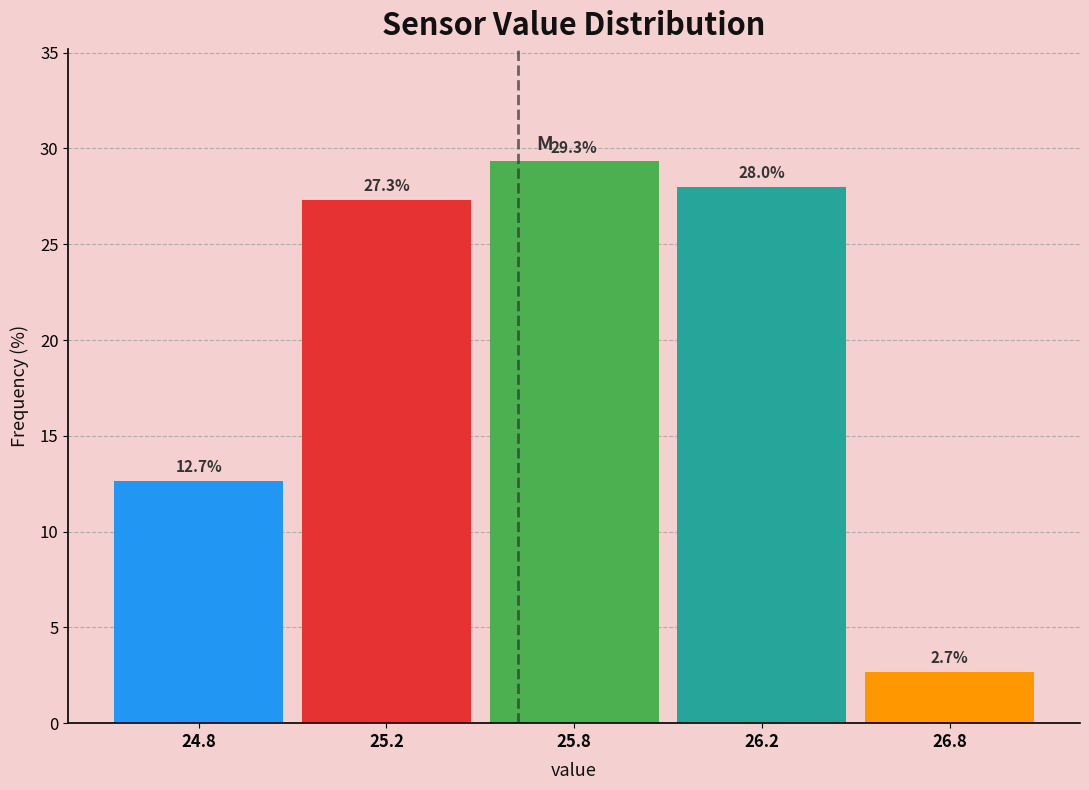

Reading left to right, extract all data points from this chart.

12.7	27.3	29.3	28.0	2.7